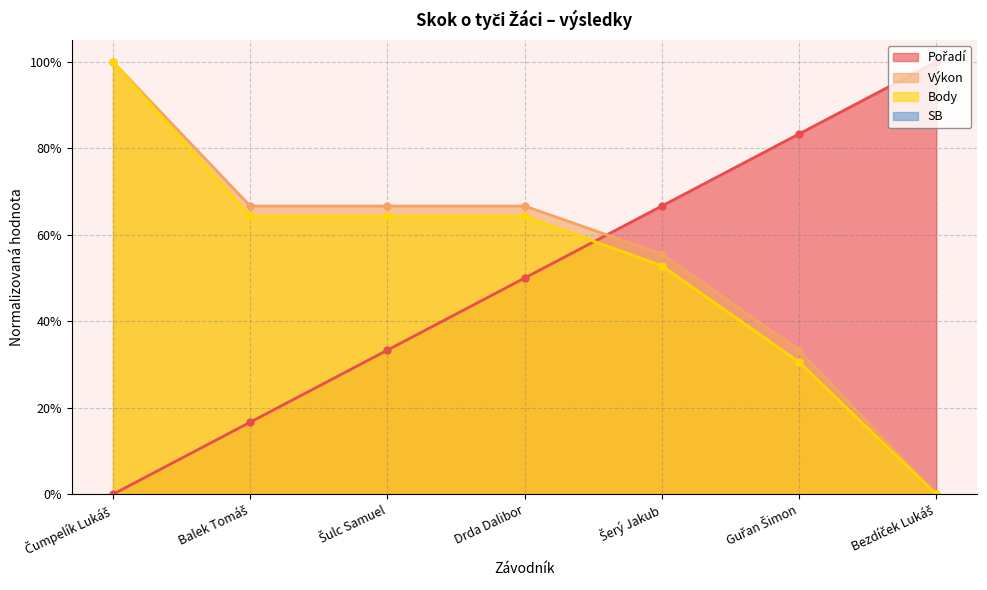

True or false: Výkon and Body intersect in this chart.

False